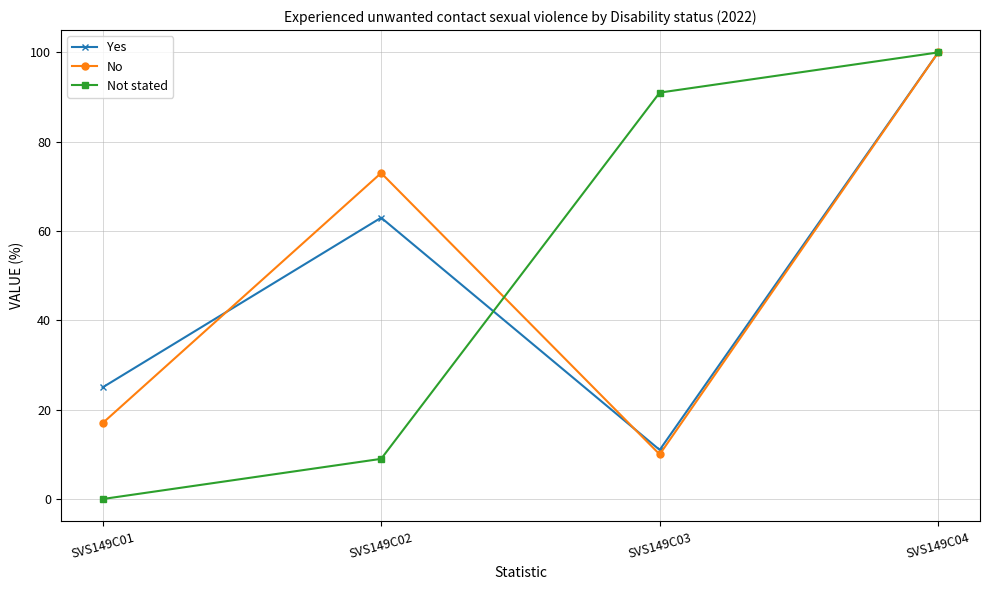

Between SVS149C03 and SVS149C04, which series saw the biggest shift?

No